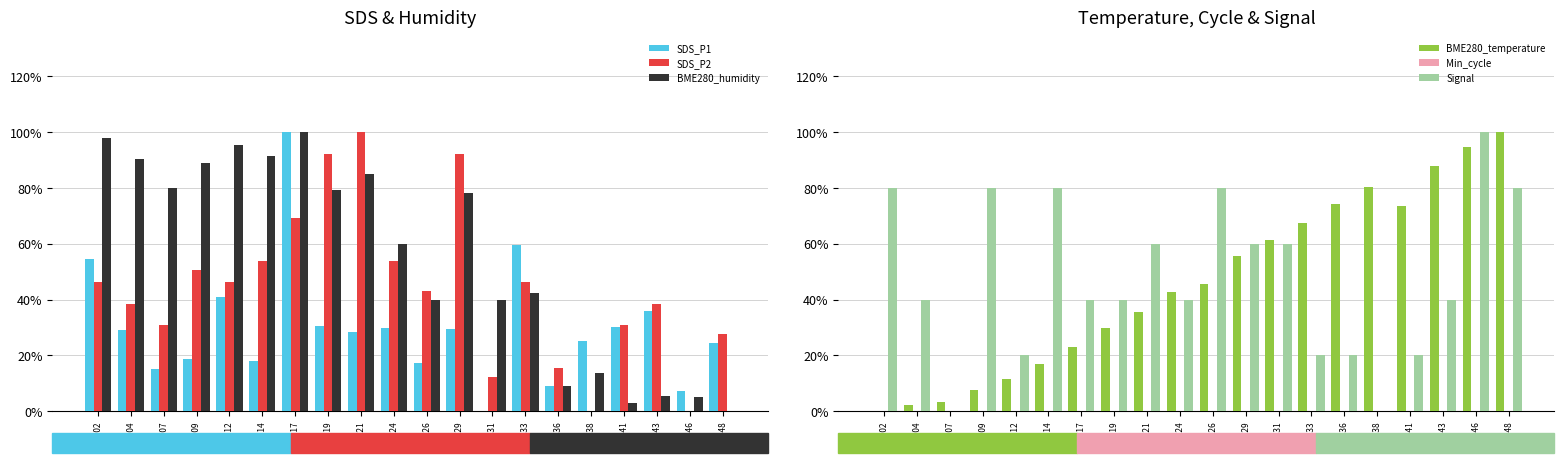

Between 00:02 and 00:31, which is larger?

00:02